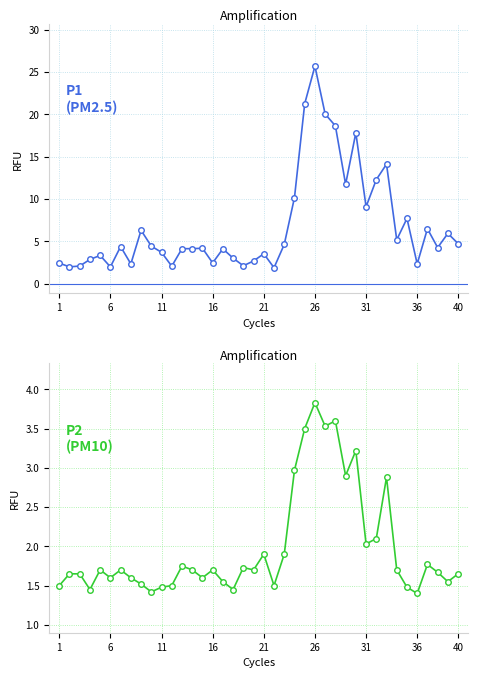

The P1 series shows 3.1 at 21. True or false?

False